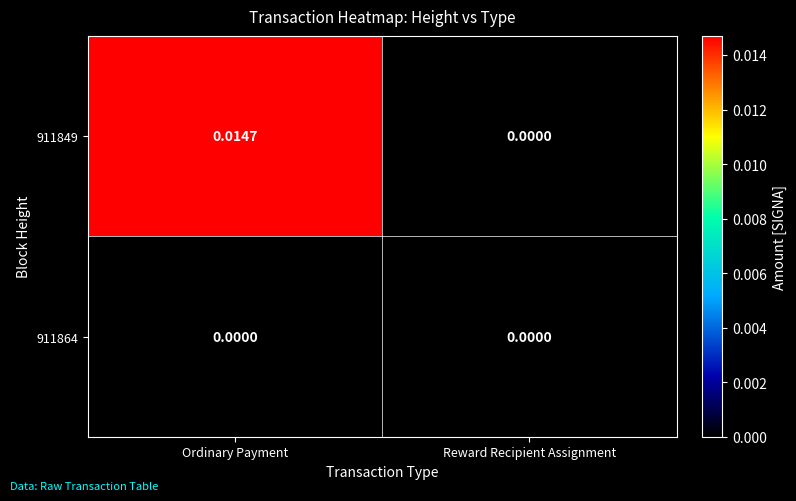

At which category is the sum across all series the highest?

Ordinary Payment